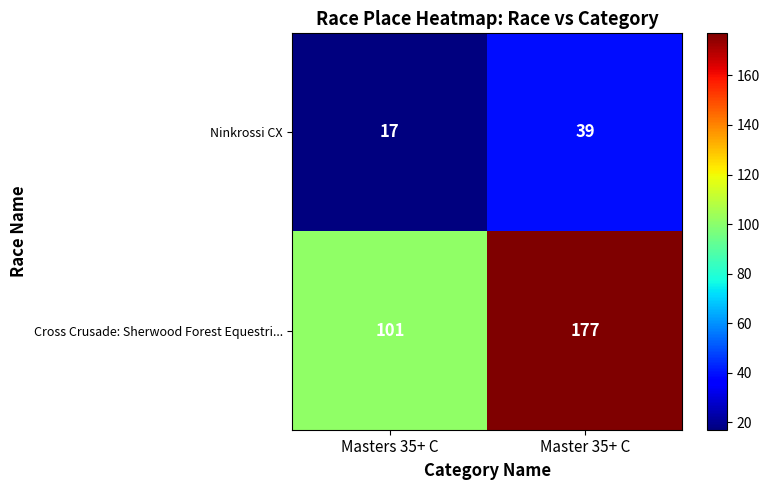

At which category does the chart reach its peak across all series?

Master 35+ C